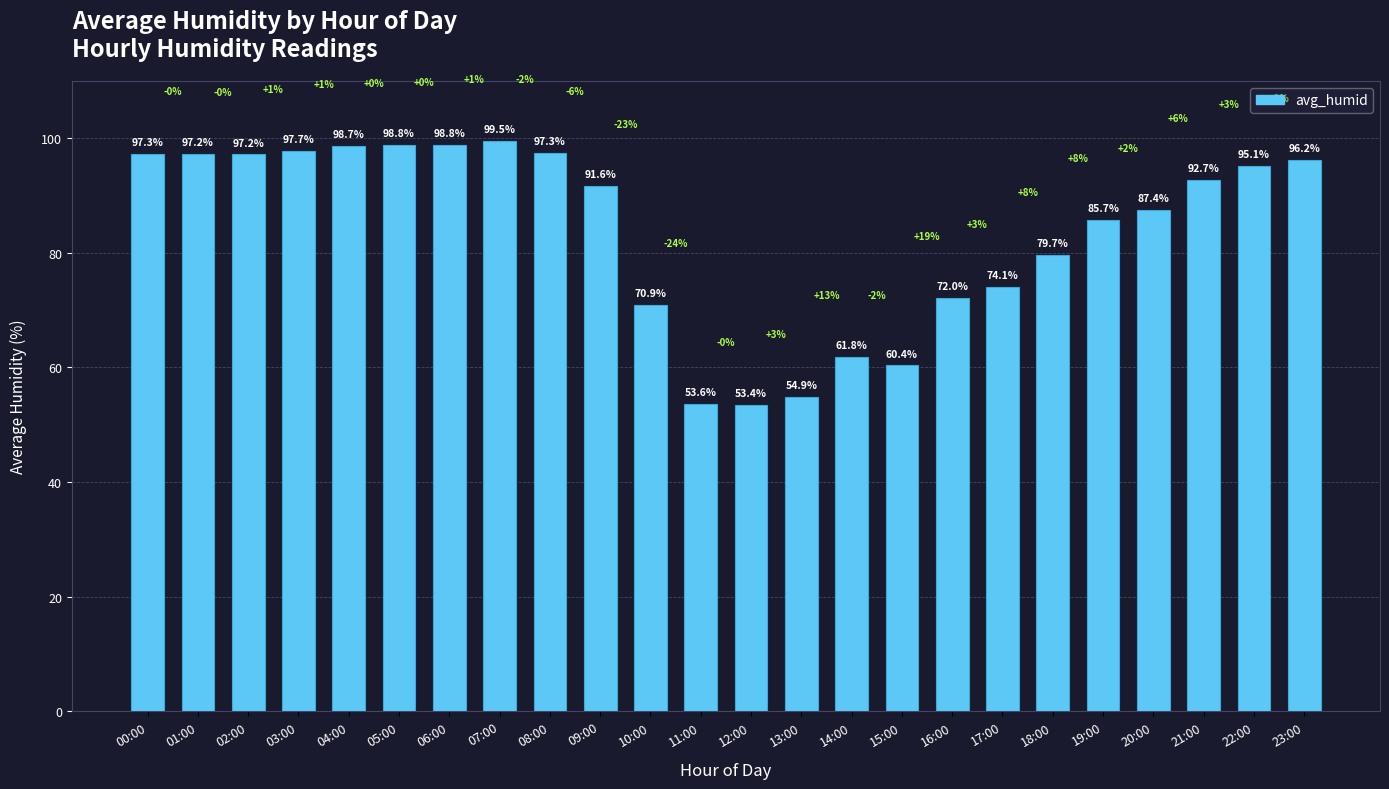

Where is the data nearest to the value 76?

17:00